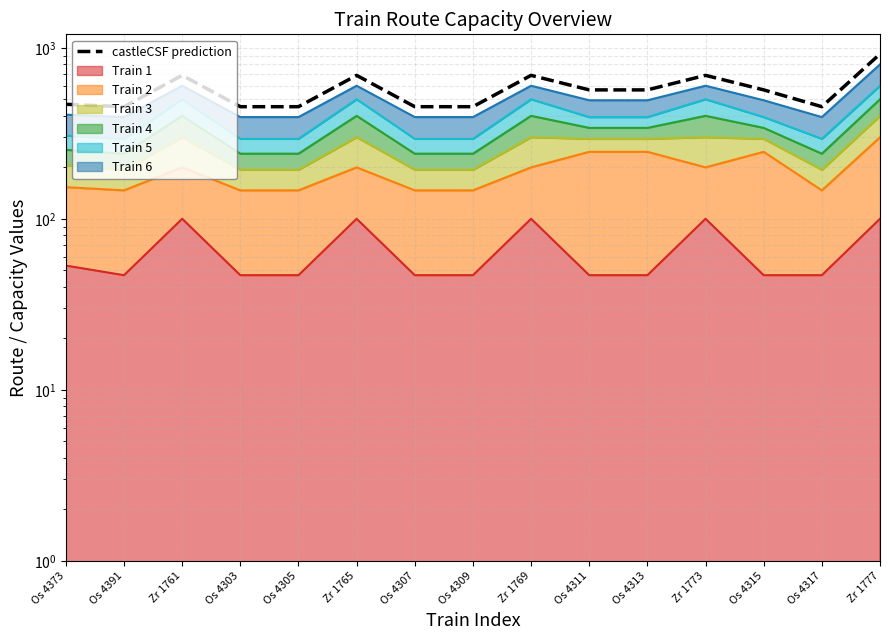

What position from the right is Os 4305?

11